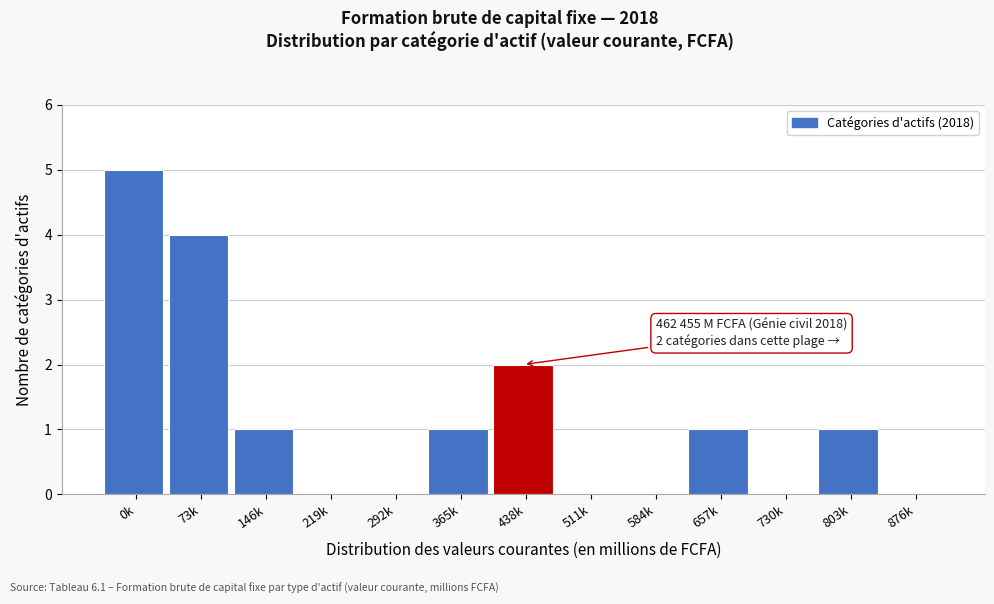

Reading left to right, extract all data points from this chart.

0k=5	73k=4	146k=1	219k=0	292k=0	365k=1	438k=2	511k=0	584k=0	657k=1	730k=0	803k=1	876k=0